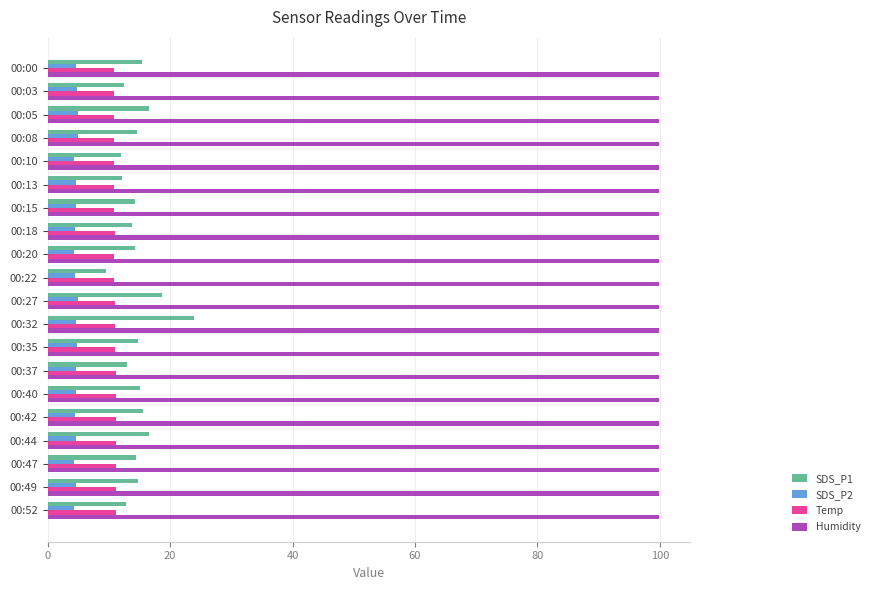

Is it true that Humidity equals 99.9 at 00:27?

True